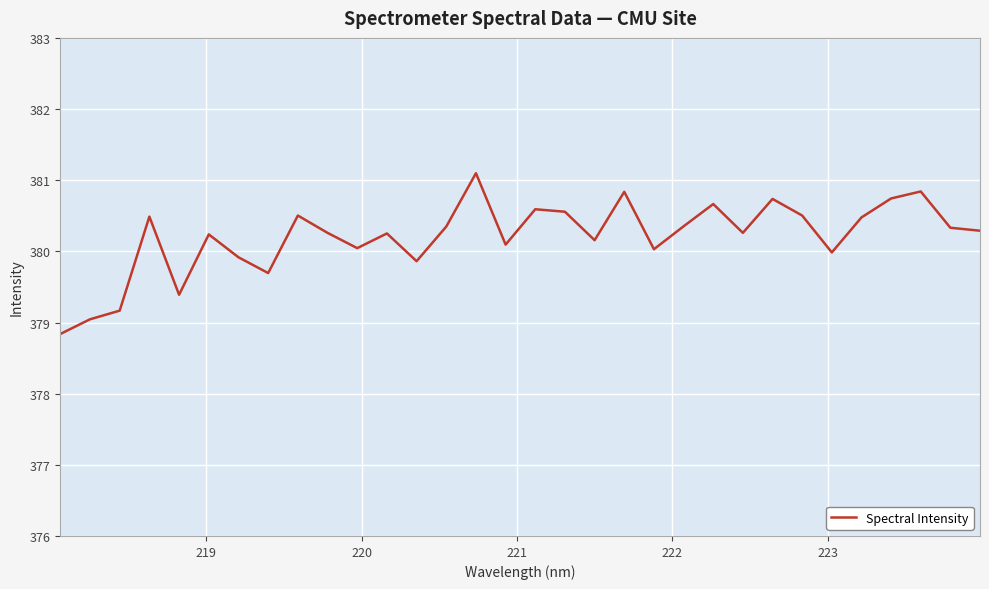

What is the smallest value displayed?

378.8